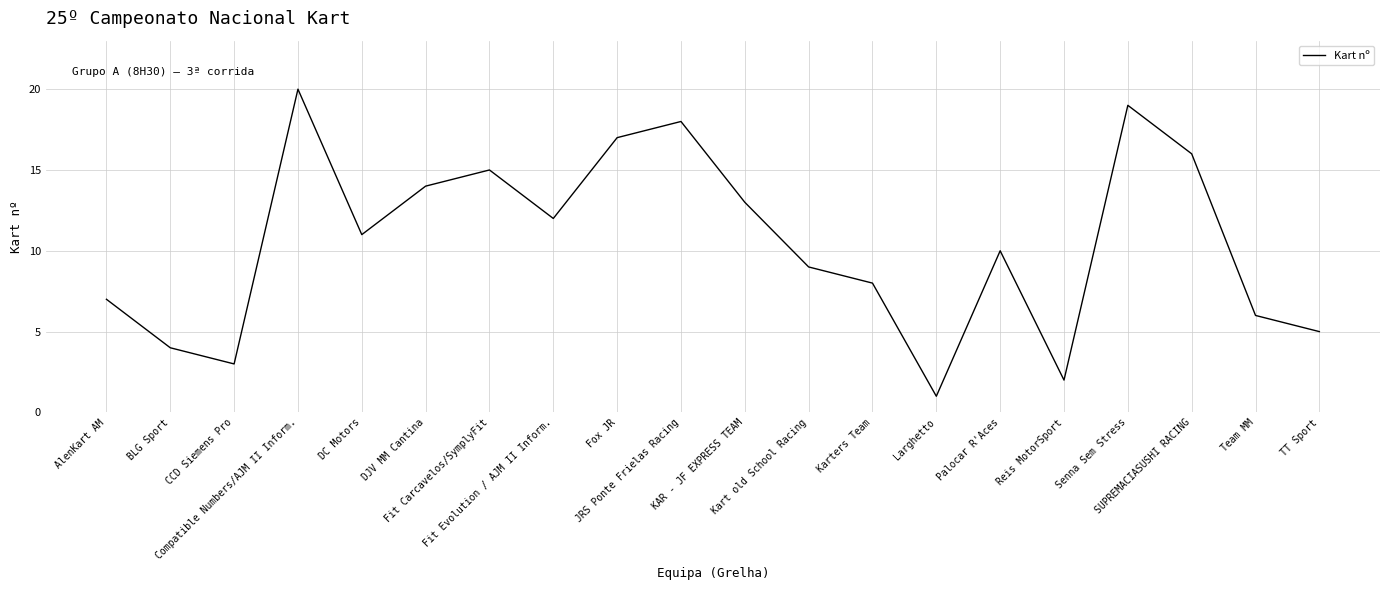

What position from the right is Larghetto?

7